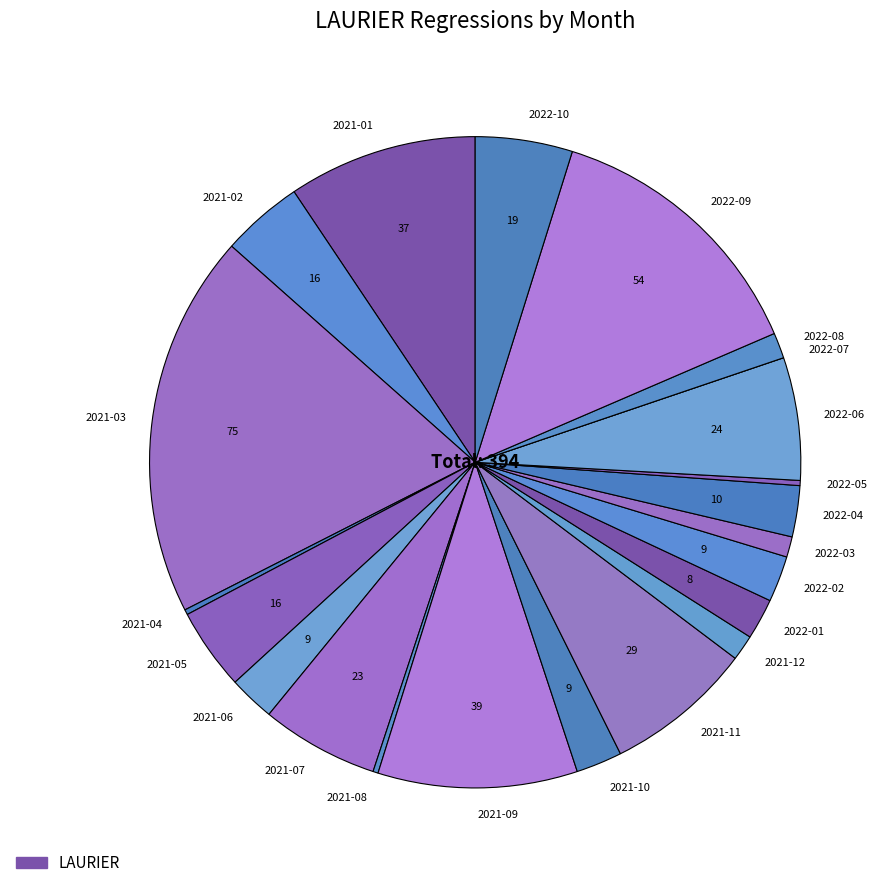

True or false: 2022-08 accounts for 11% of the total.

False